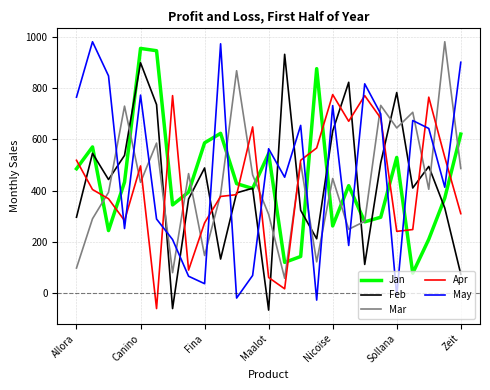

What is the highest value of the Feb series?

932